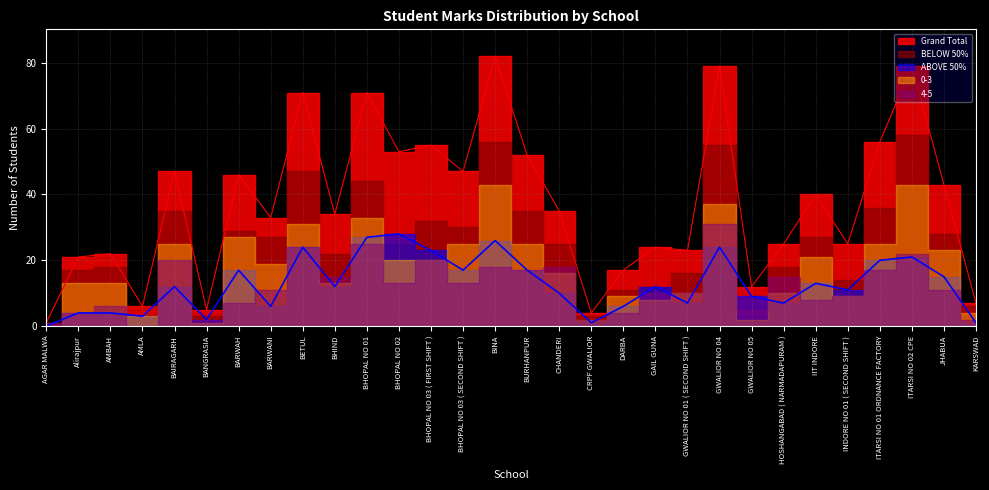

Count the number of categories in the chart.

30